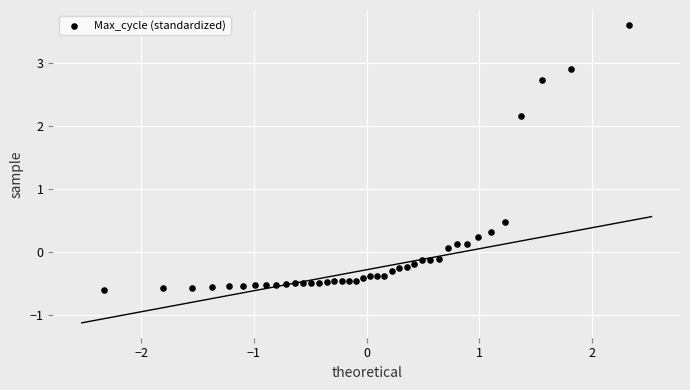

What is the range of X values (max minus min)?

4.7